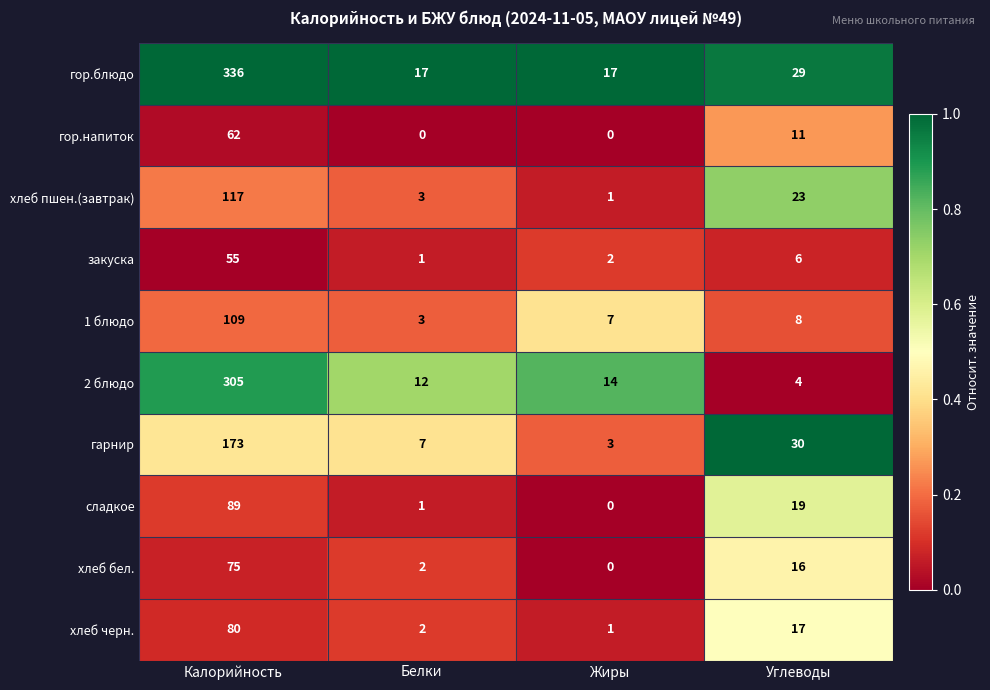

How many distinct data groups are displayed?

10